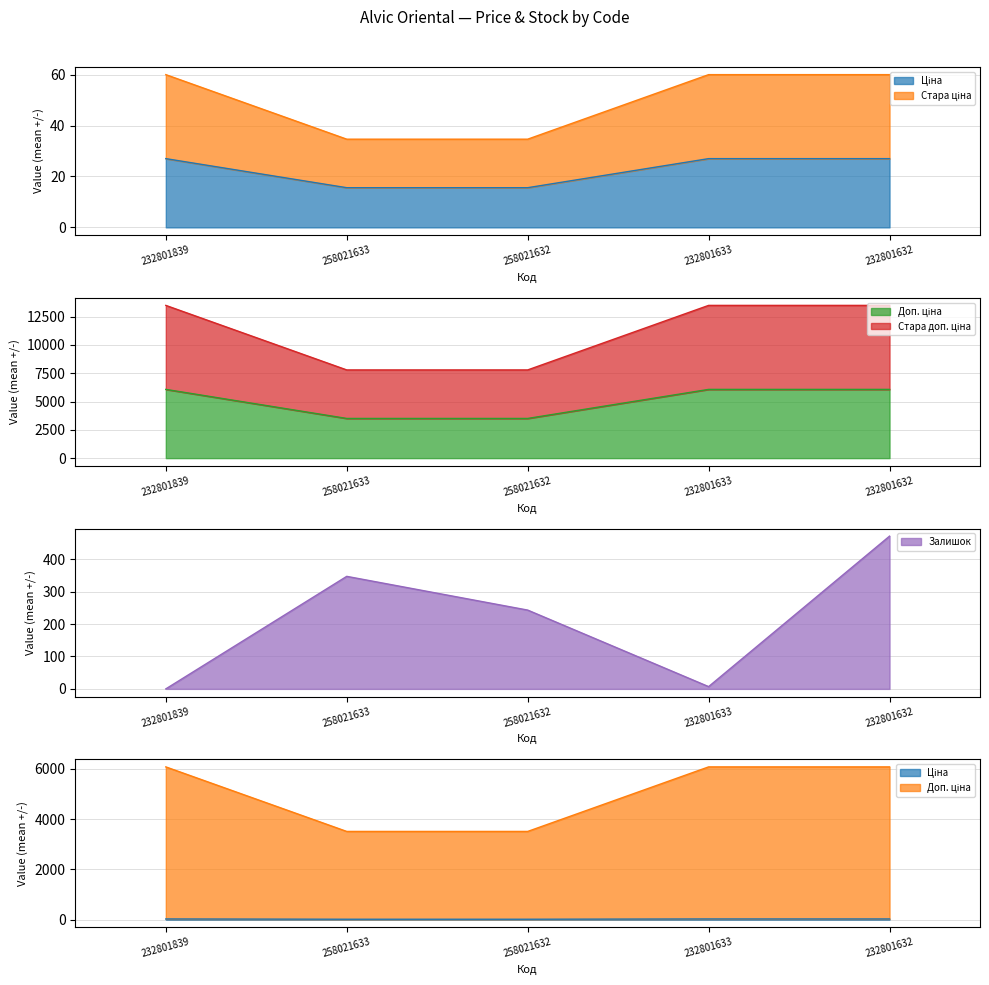

What is the difference between the maximum and second lowest values in the Залишок series?

464